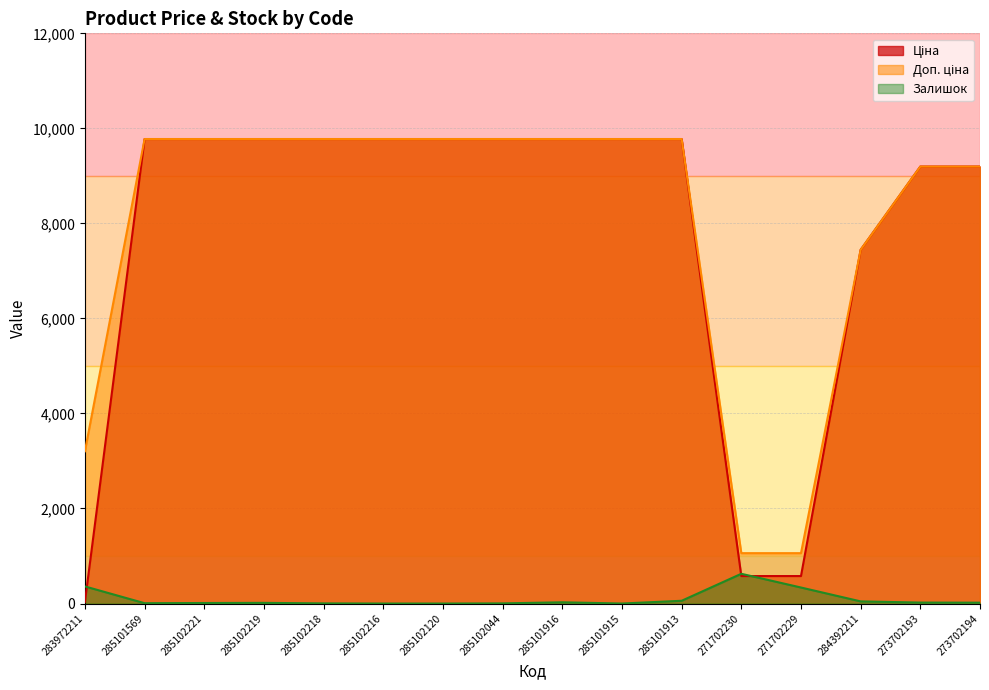

What is the difference between the maximum and second lowest values in the Залишок series?

626.0